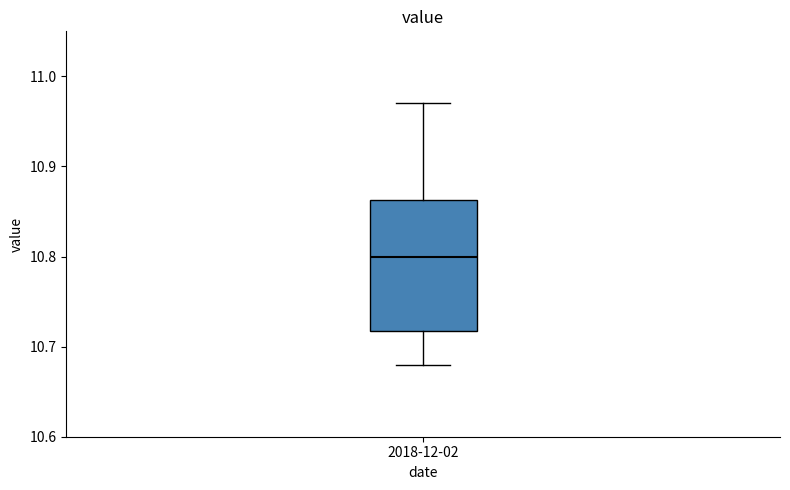

Transcribe this box plot: give where the median line is, the range the box spans, and where the two whiskers end, as read against the y-axis. The values are not printed on the chart, so give them approximately, as read against the axis.

median 10.80, box 10.72 to 10.86, whiskers 10.68 to 10.97